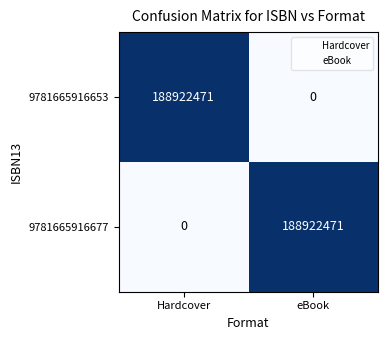

Is it true that 9781665916677 equals 100860783 at eBook?

False